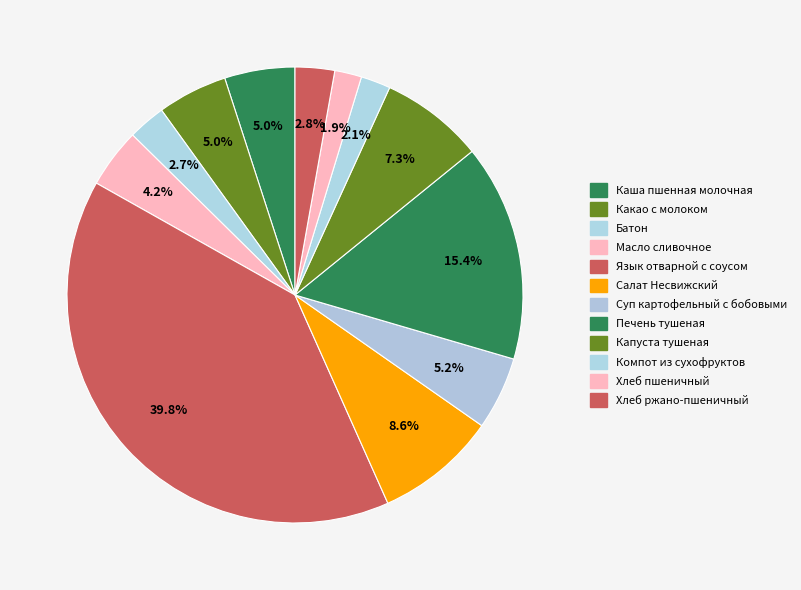

What percentage is the Хлеб пшеничный slice, to the nearest percent?

2%